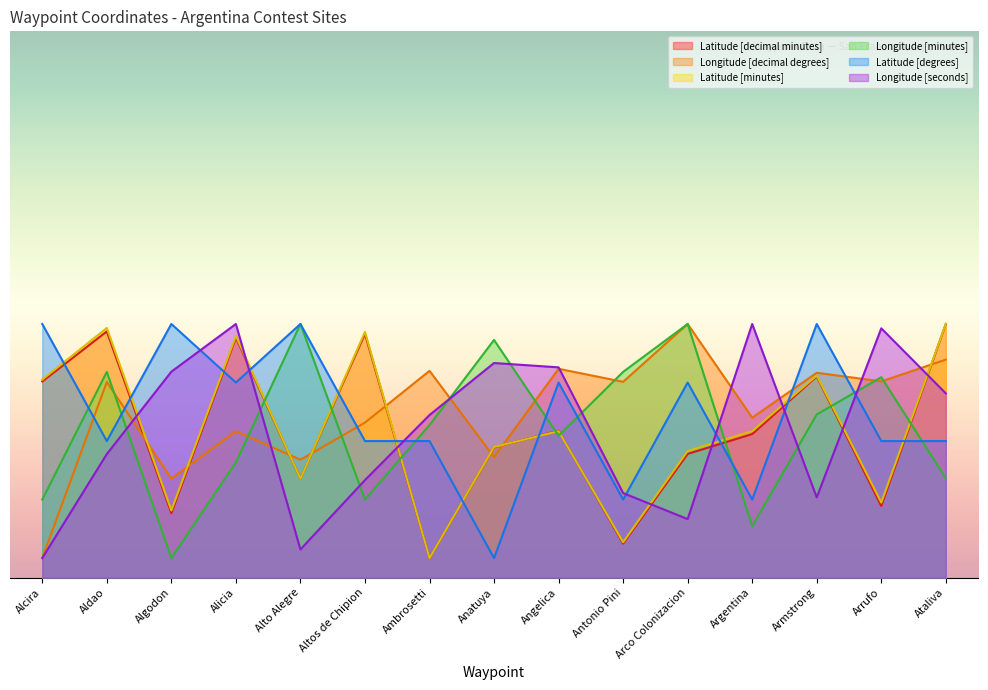

What is the difference between the Longitude [minutes] values at Ambrosetti and Arrufo?

12.3